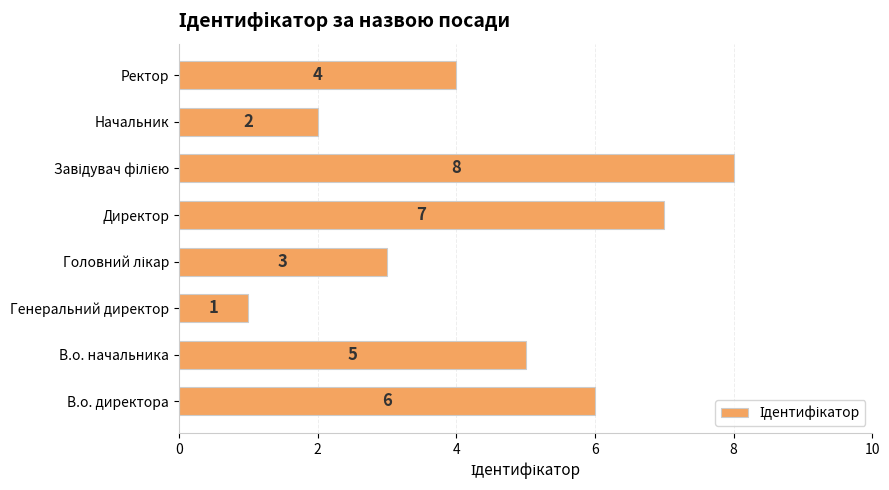

Which has a higher value, Генеральний директор or В.о. директора?

В.о. директора